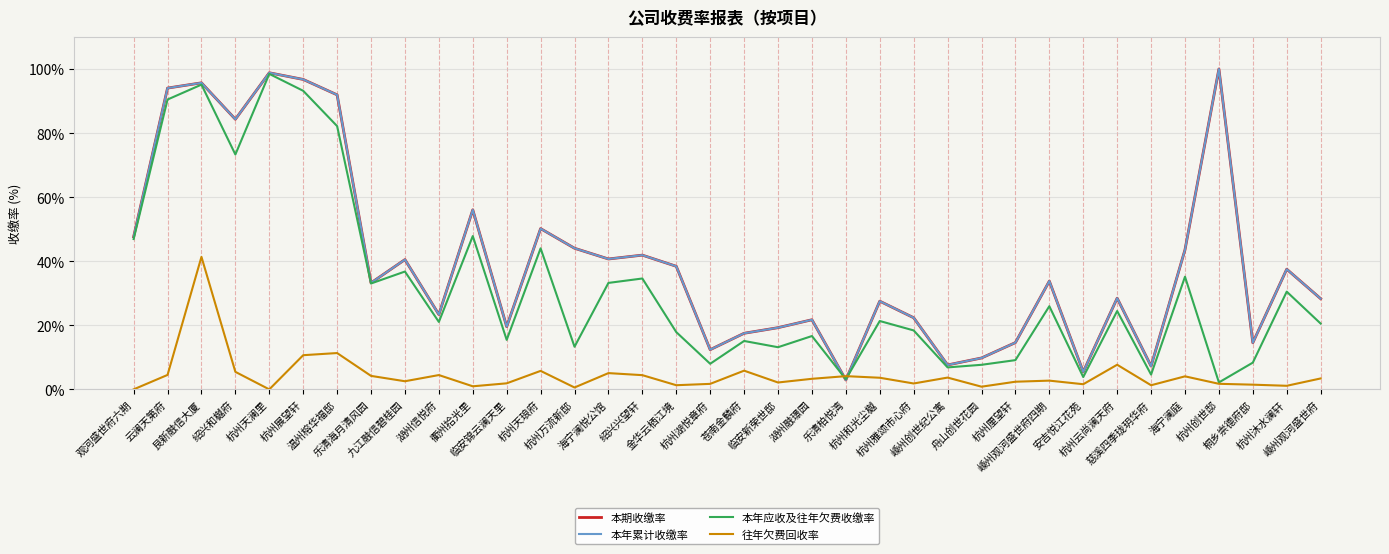

Which category has the highest value across all series?

杭州创世邸